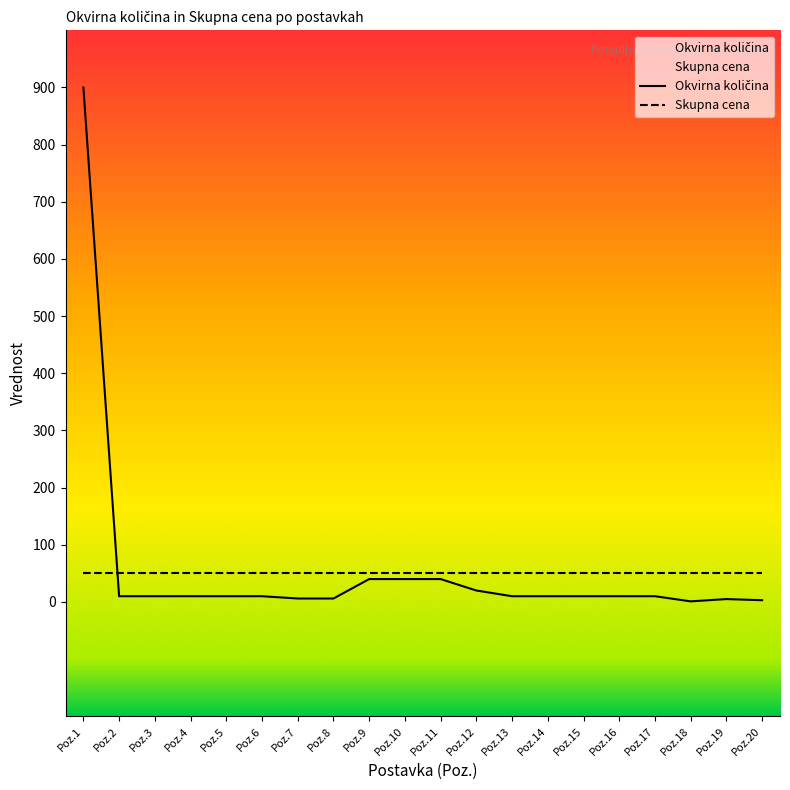

True or false: the data has more than 1 interior local peaks.

False